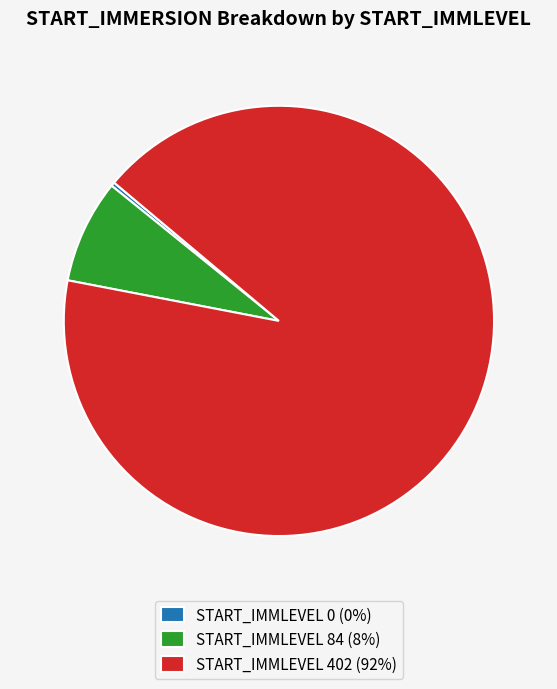

Is it true that START_IMMLEVEL 402 (92%) is 92% of the pie?

True